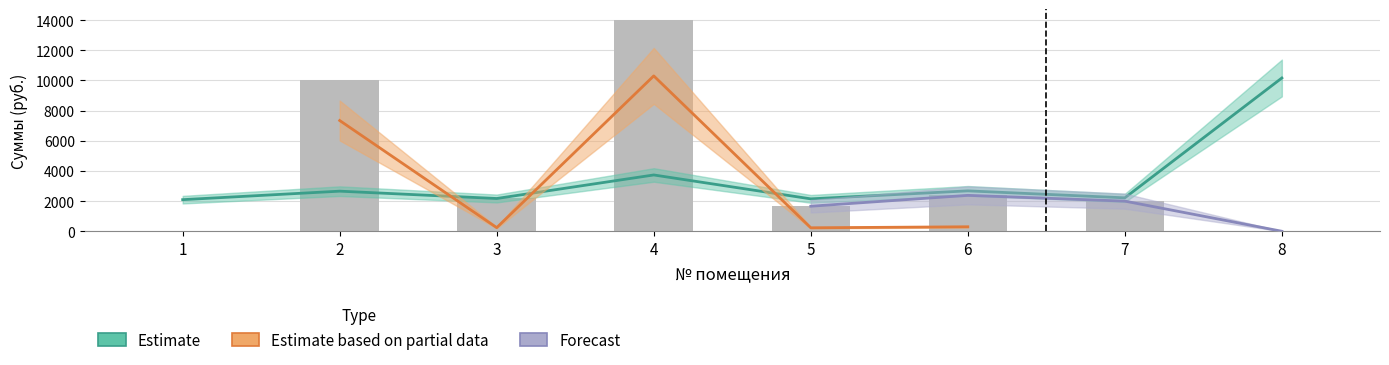

Where is уплачено nearest to the value 7015?

2